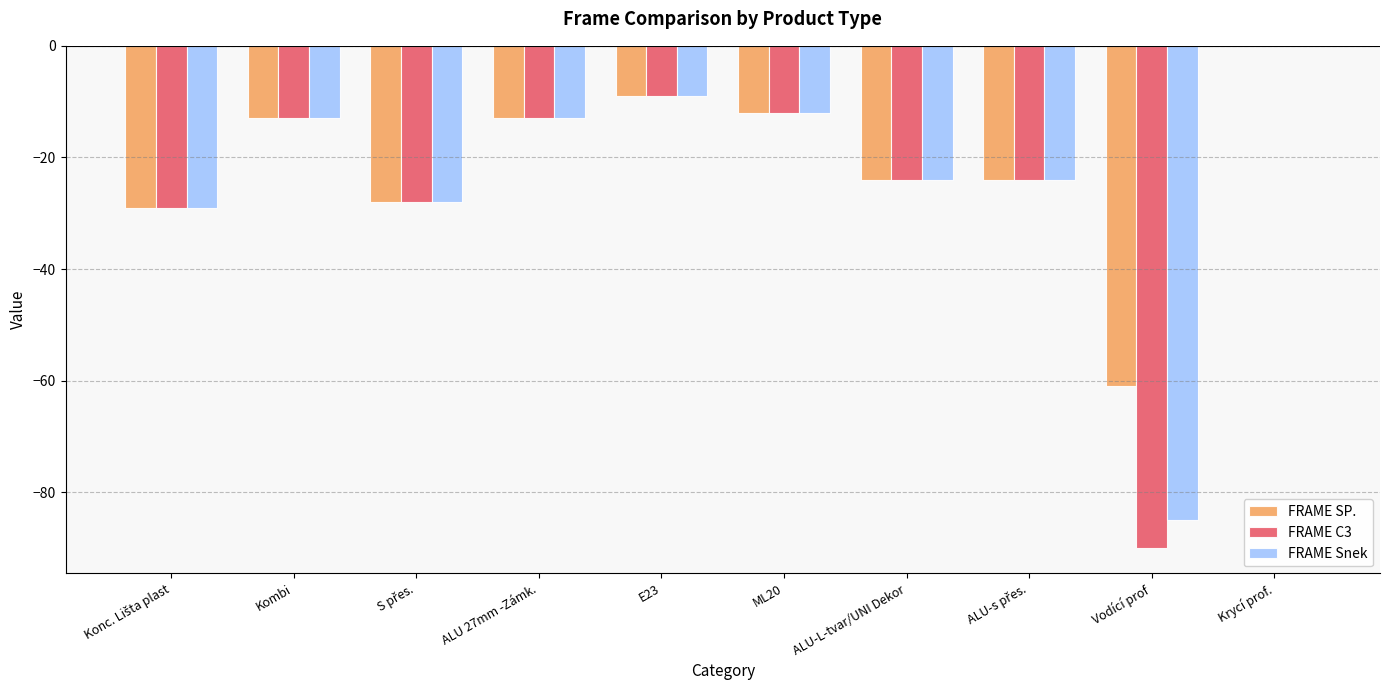

Is the value of FRAME SP. at Vodící prof greater than the value of FRAME Snek at Krycí prof.?

No